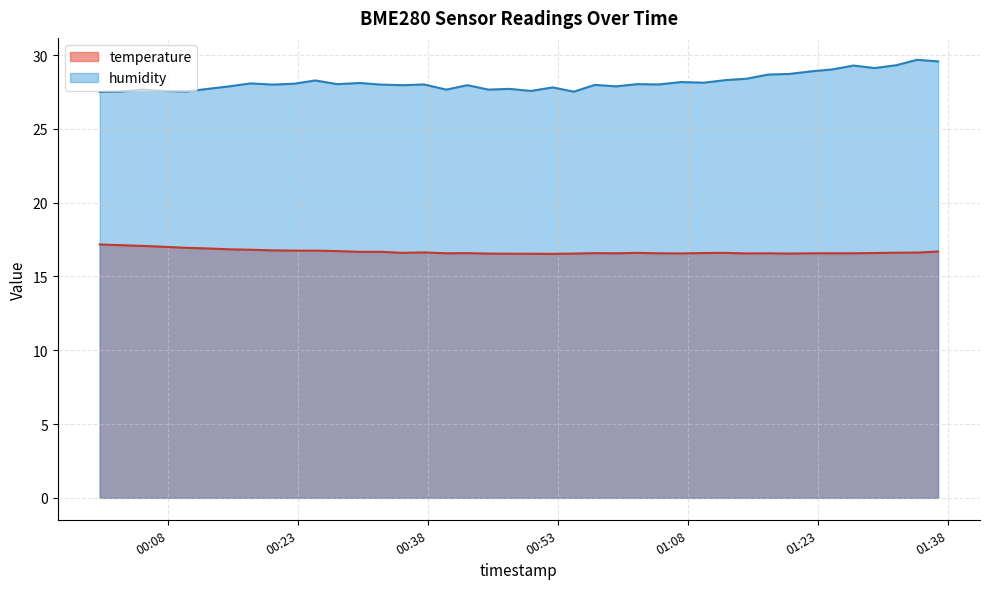

What is the difference between the maximum and minimum values in the humidity series?

2.2